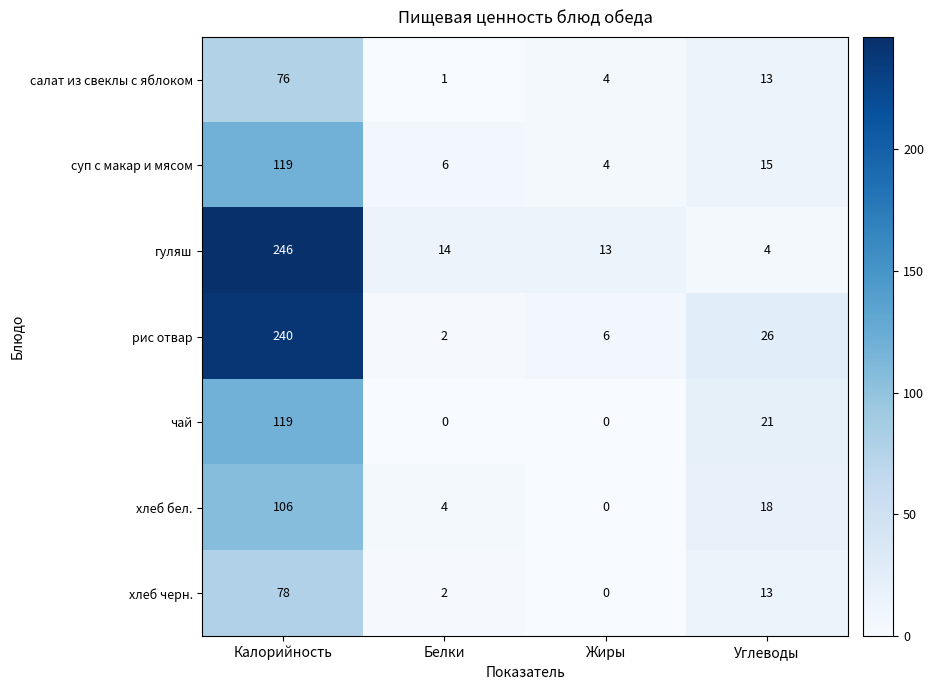

Which series changed the most between Калорийность and Белки?

рис отвар